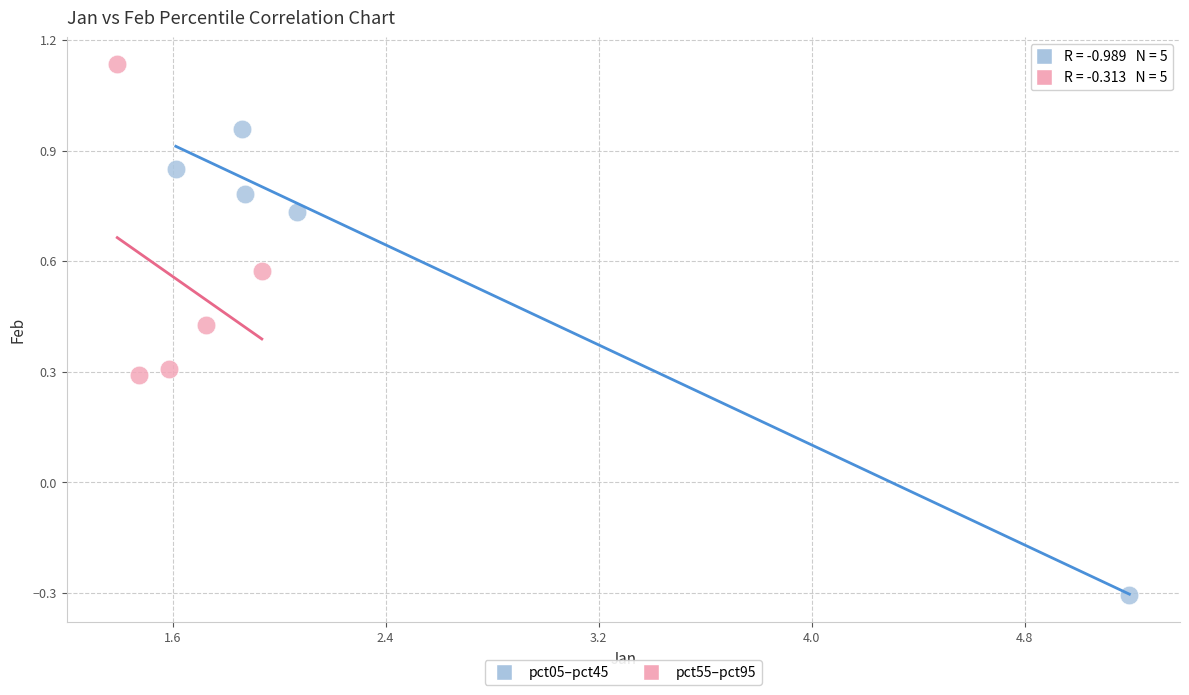

Which series reaches the minimum Y coordinate?

pct05–pct45